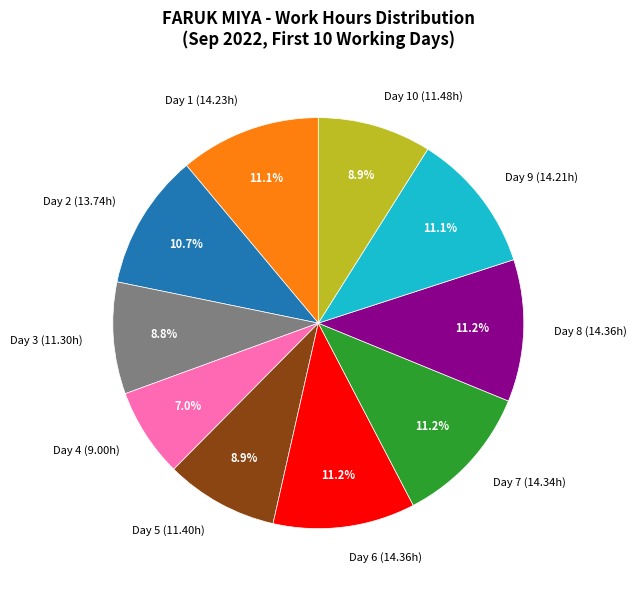

What is the ratio of the value at Day 10 (11.48h) to the value at Day 3 (11.30h)?

1.0